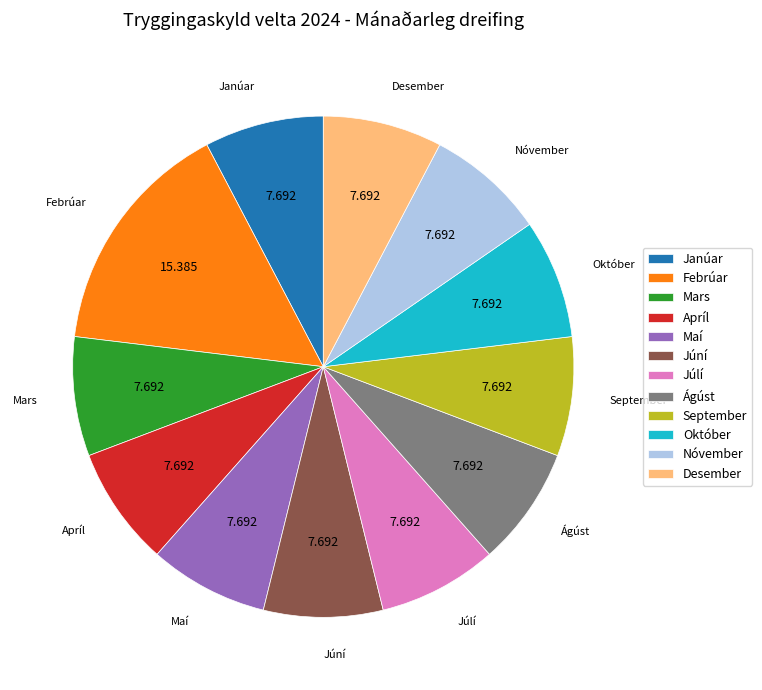

Is it true that Desember is 20% of the pie?

False